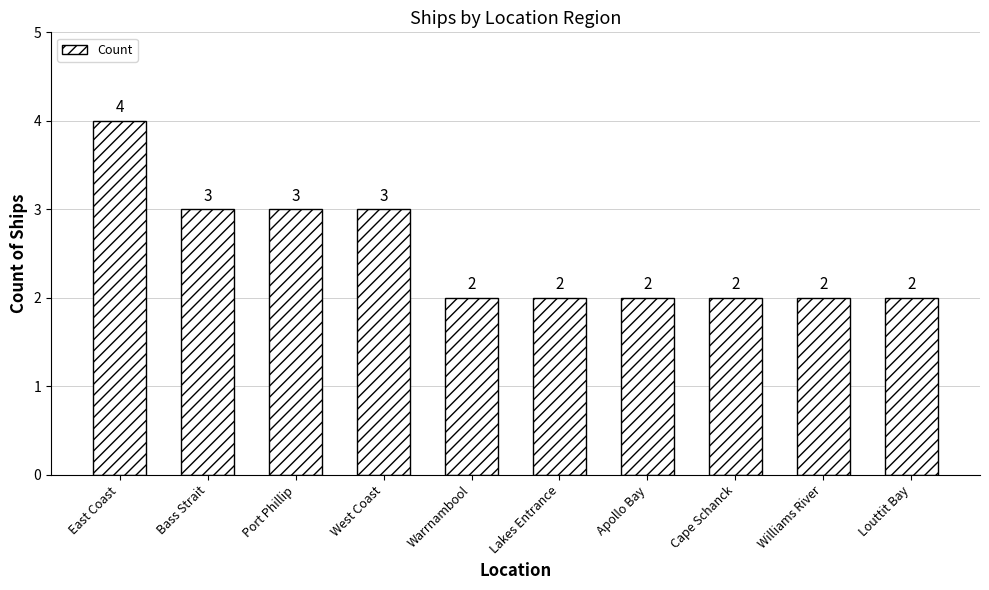

What is the change in value from East Coast to Cape Schanck?

-2